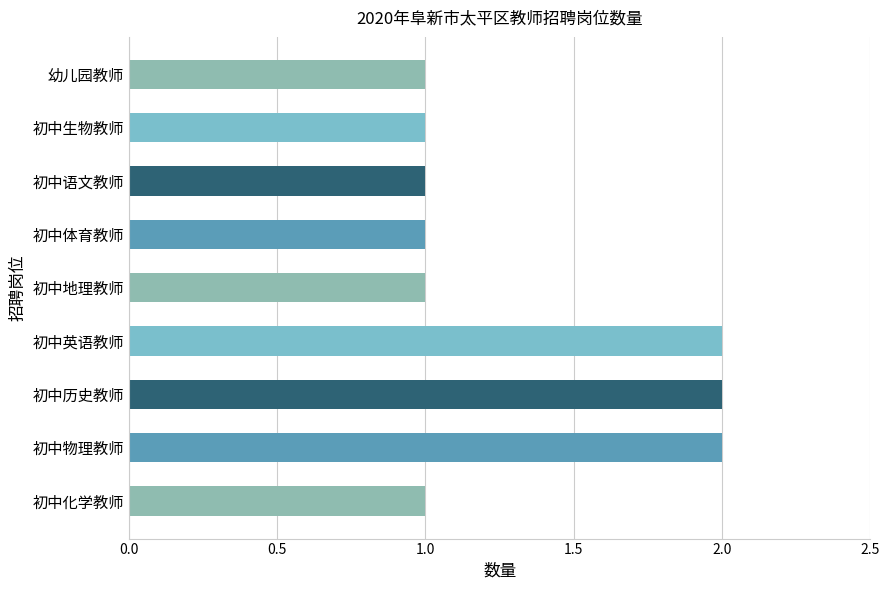

What is the difference between the maximum and minimum values?

1